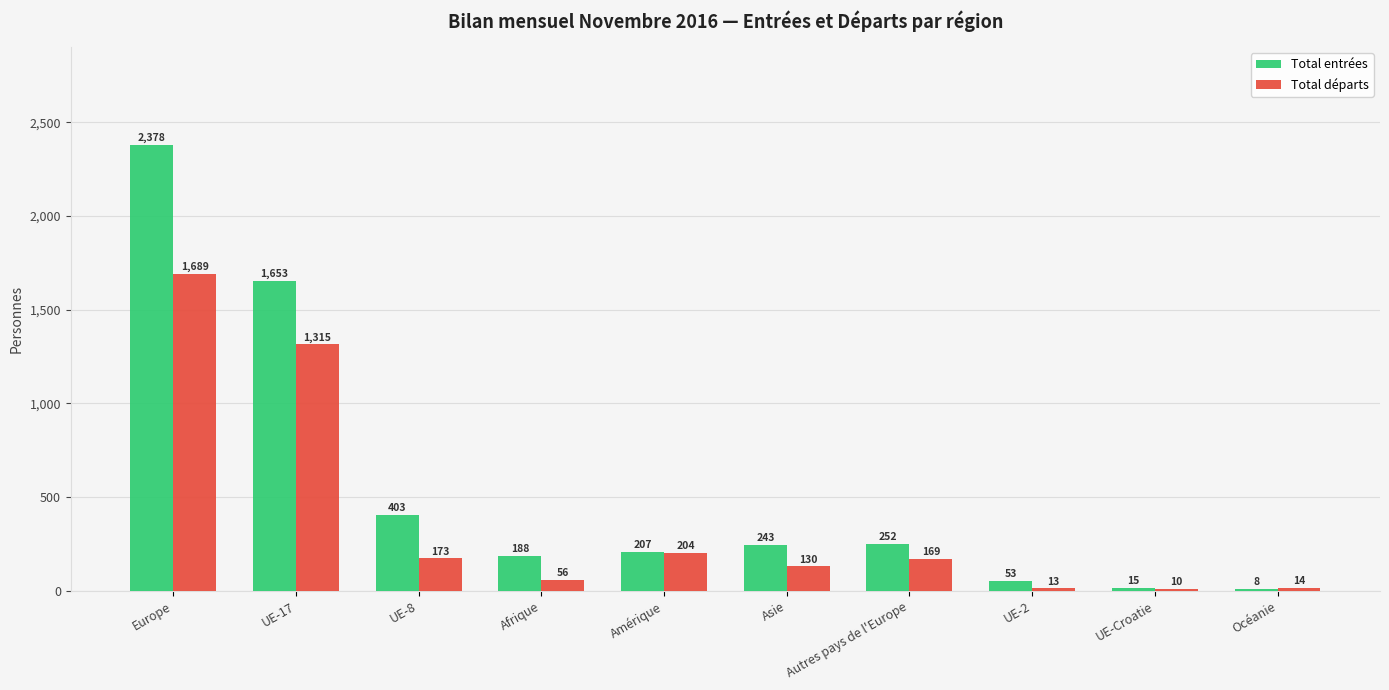

Which series changed the most between Europe and UE-Croatie?

Total entrées